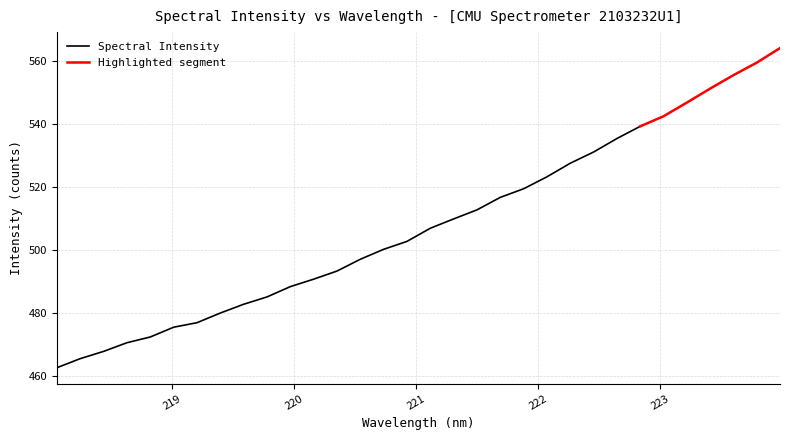

Rank the categories by value from highest to lowest.

223.9802, 223.7895, 223.5987, 223.408, 223.2172, 223.0264, 222.8355, 222.6447, 222.4538, 222.263, 222.0721, 221.8812, 221.6902, 221.4993, 221.3083, 221.1174, 220.9264, 220.7354, 220.5444, 220.3533, 220.1623, 219.9712, 219.7801, 219.589, 219.3979, 219.2067, 219.0156, 218.8244, 218.6332, 218.442, 218.2508, 218.0596